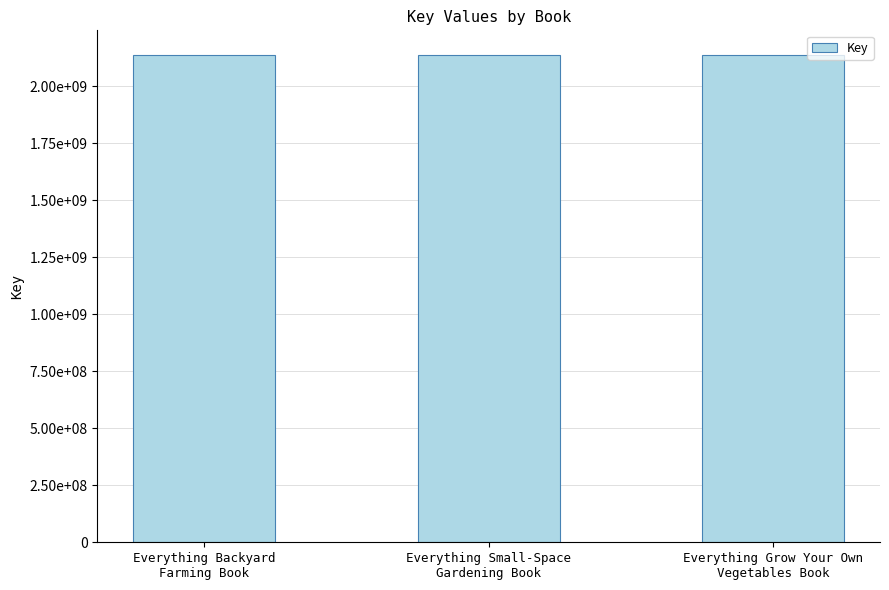

What is the label of the 3rd bar from the right?

Everything Backyard
Farming Book